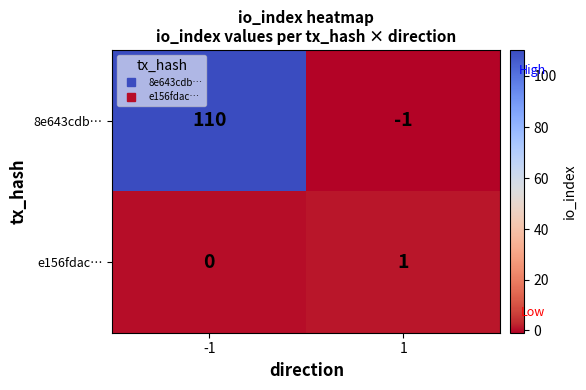

At -1, list the series in order from largest to smallest.

8e643cdb…, e156fdac…